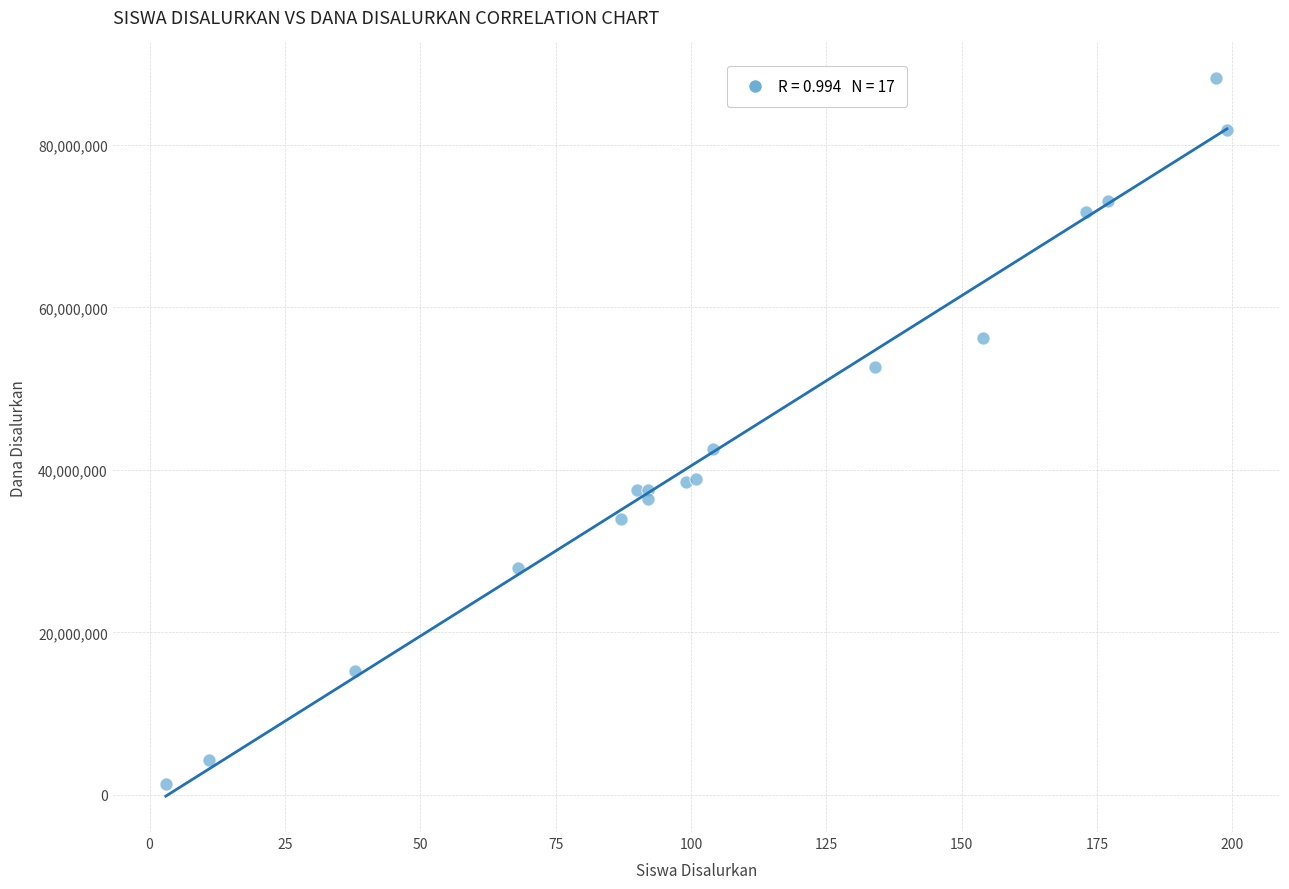

What Y value in the scatter plot is closest to 44775000?

42525000